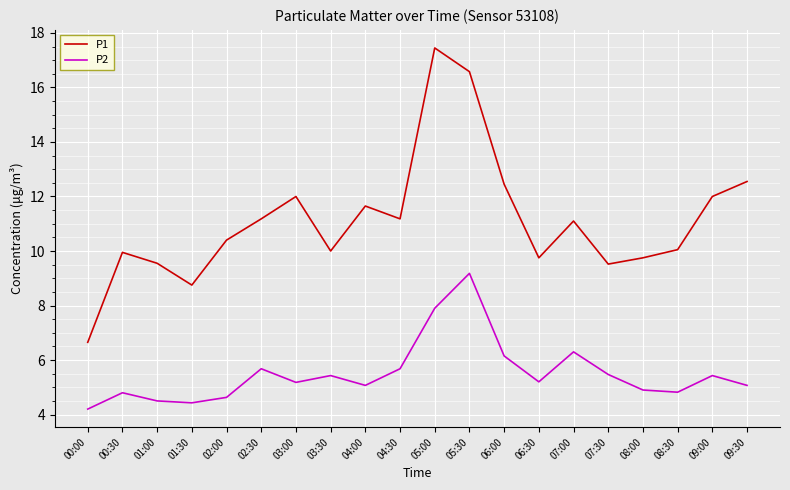

Which series has the largest total across all categories?

P1